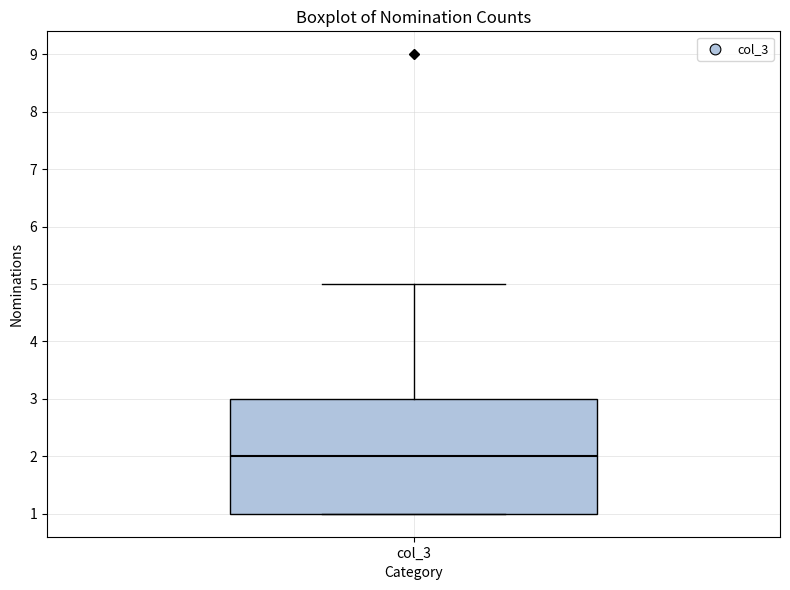

Where does the median line of the box for col_3 sit on the y-axis? The values are not printed on the chart, so give them approximately, as read against the axis.

2